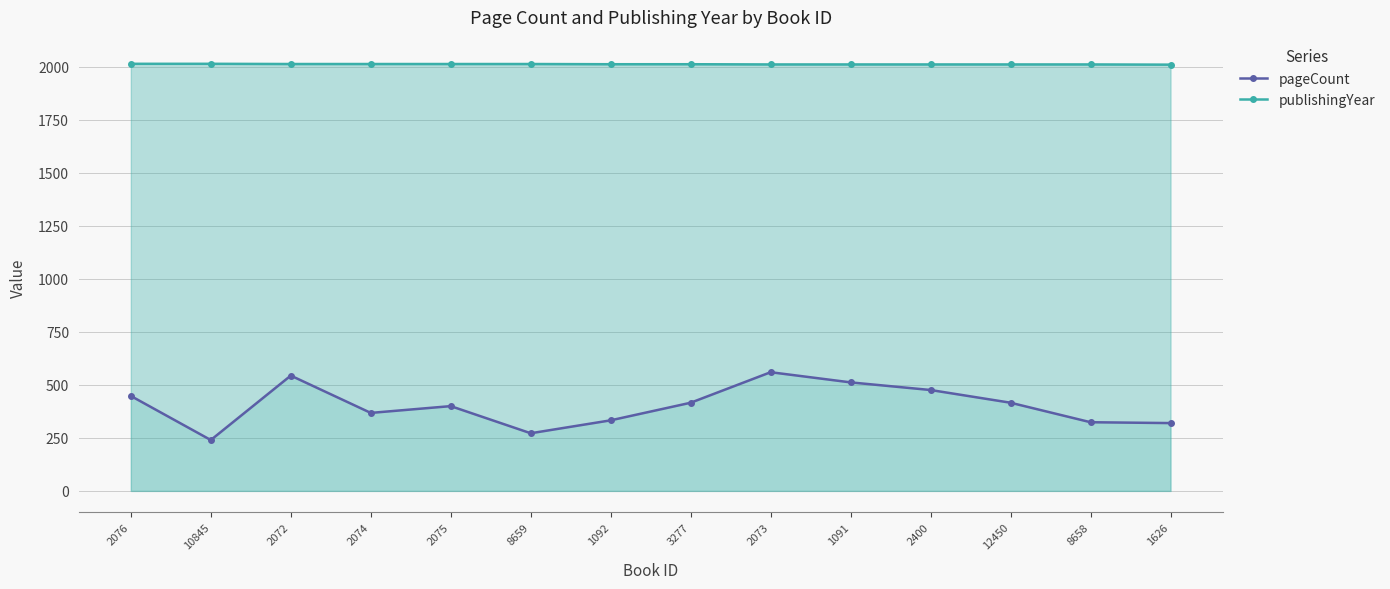

What is the sum of all pageCount values?

5629